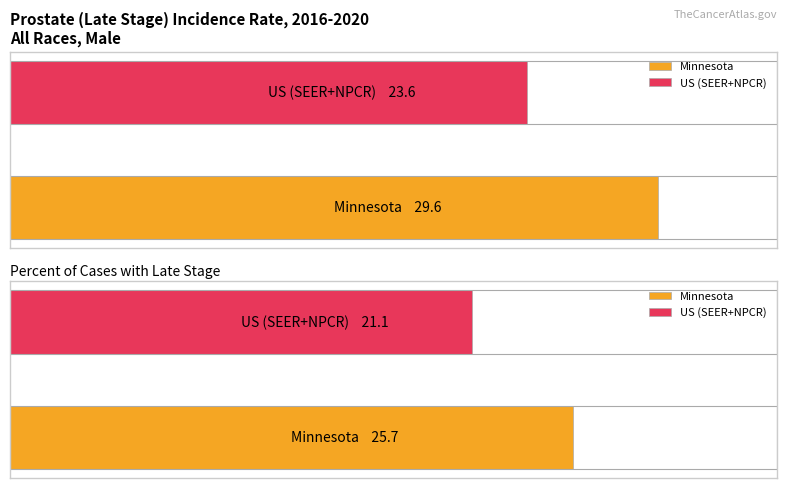

What is the sum of the Percent of Cases with Late Stage values at US (SEER+NPCR) and Minnesota?

46.8